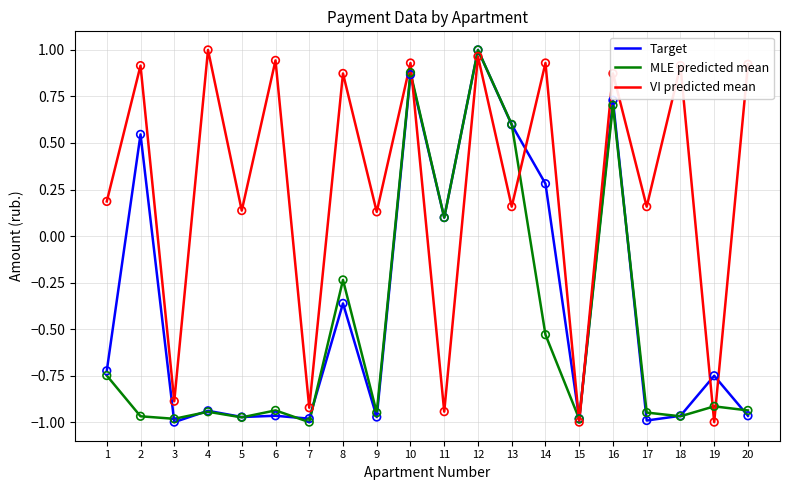

Which series has the largest total across all categories?

VI predicted mean